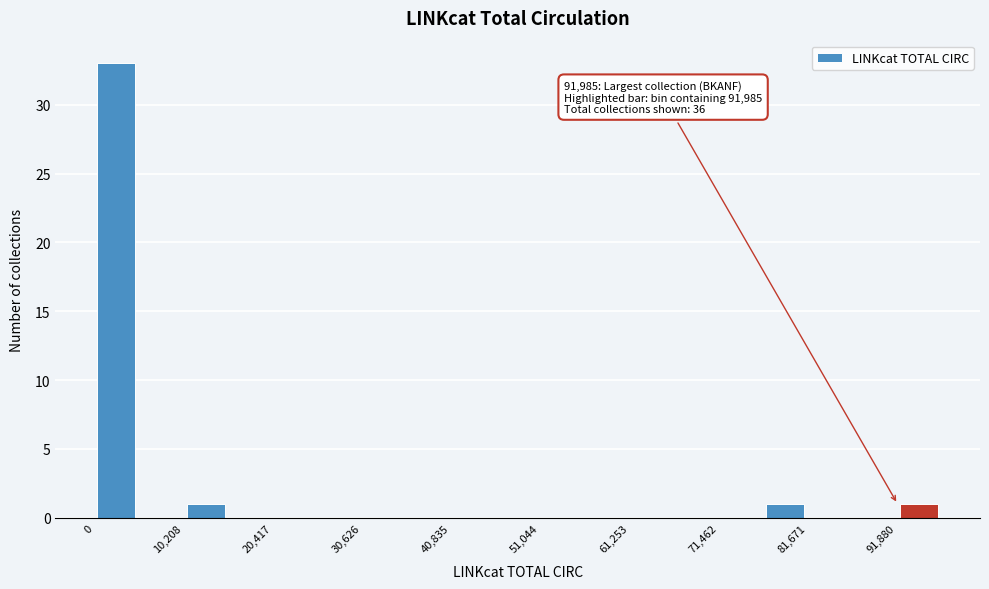

Around what value on the x-axis is the tallest bar? Give the approximate position of its centre, as read against the axis.

2000